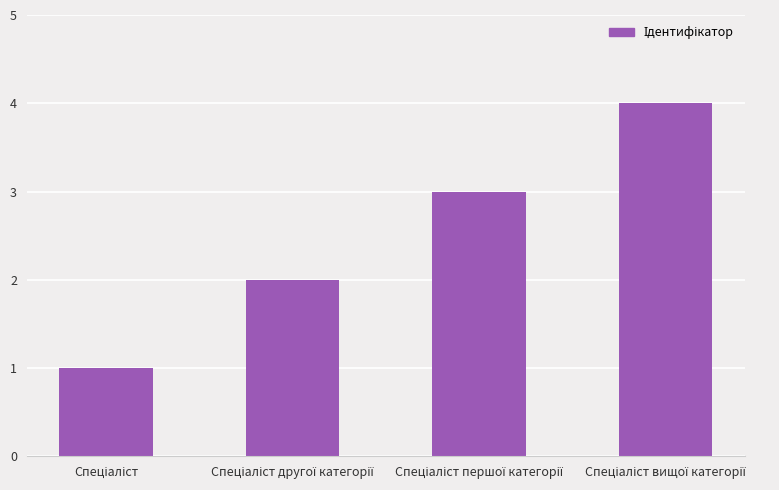

Are the bars grouped side by side (vs. stacked)?

No